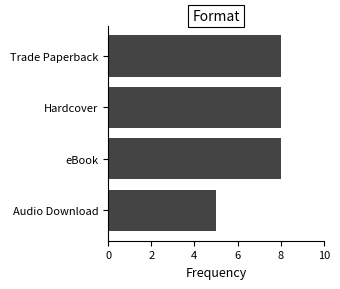

Which label corresponds to the smallest value in the chart?

Audio Download